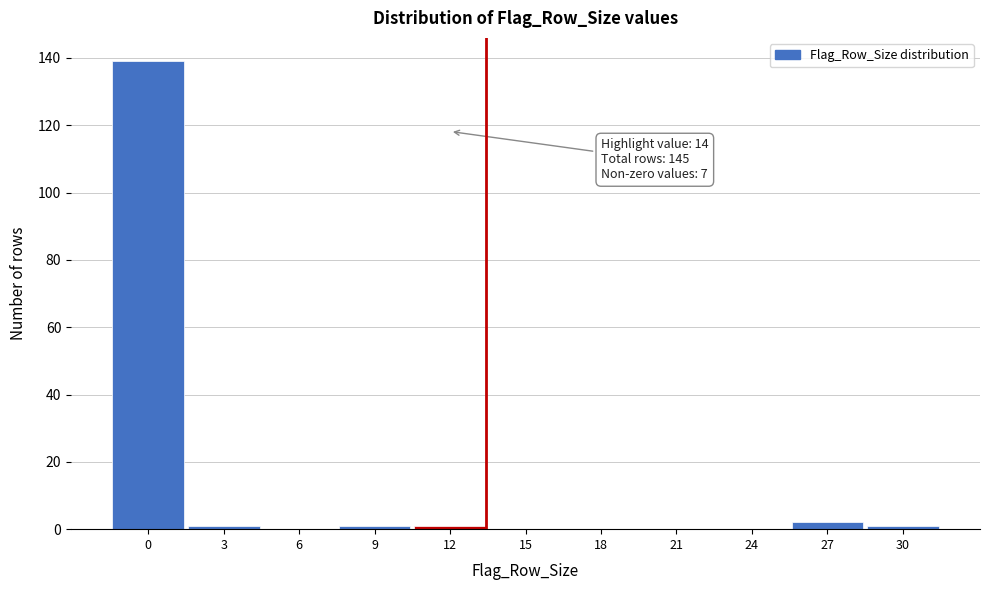

Reading left to right, extract all data points from this chart.

0=139	3=1	6=0	9=1	12=1	15=0	18=0	21=0	24=0	27=2	30=1